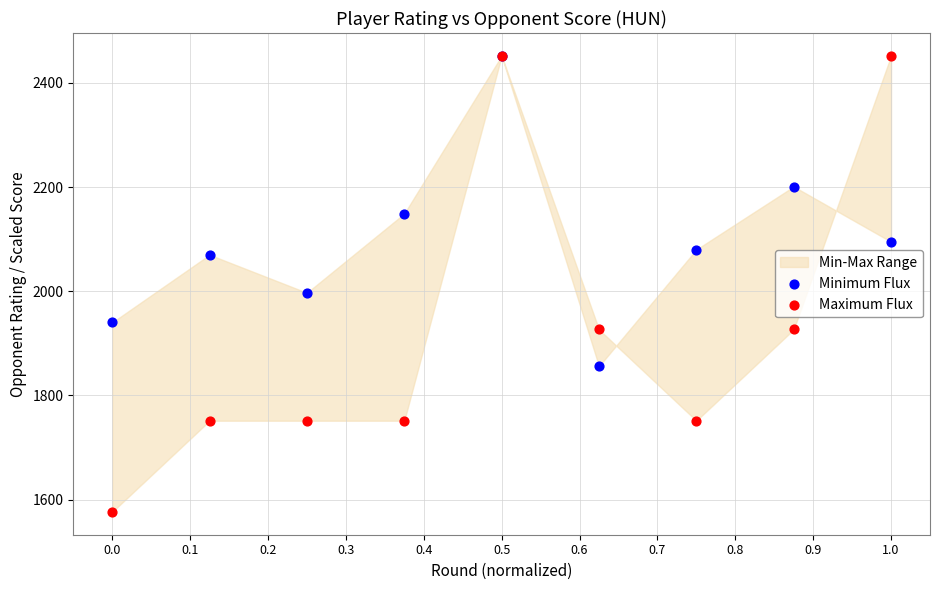

In the Maximum Flux series, what Y value is closest to 2014?

1926.6